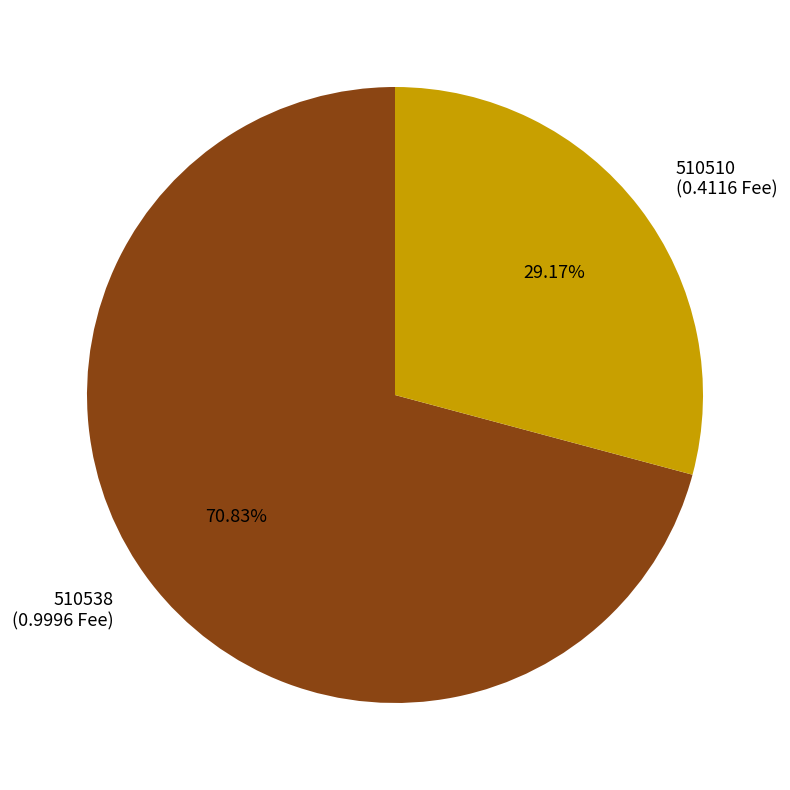

Which has a higher value, 510510 or 510538?

510538